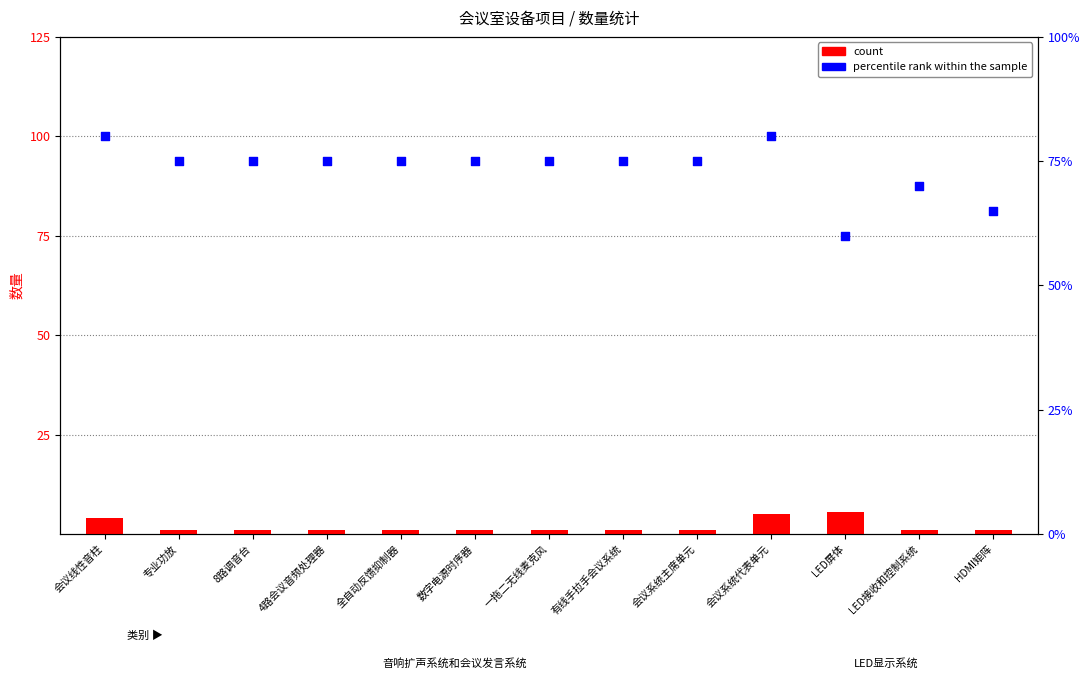

Which series has the largest total across all categories?

percentile rank within the sample